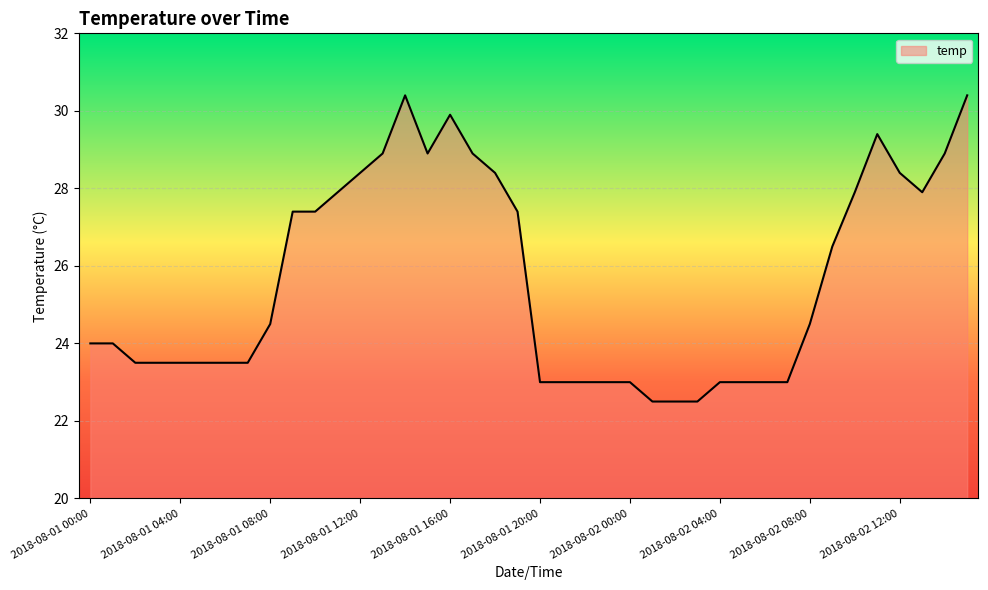

What is the minimum value shown in the chart?

22.5